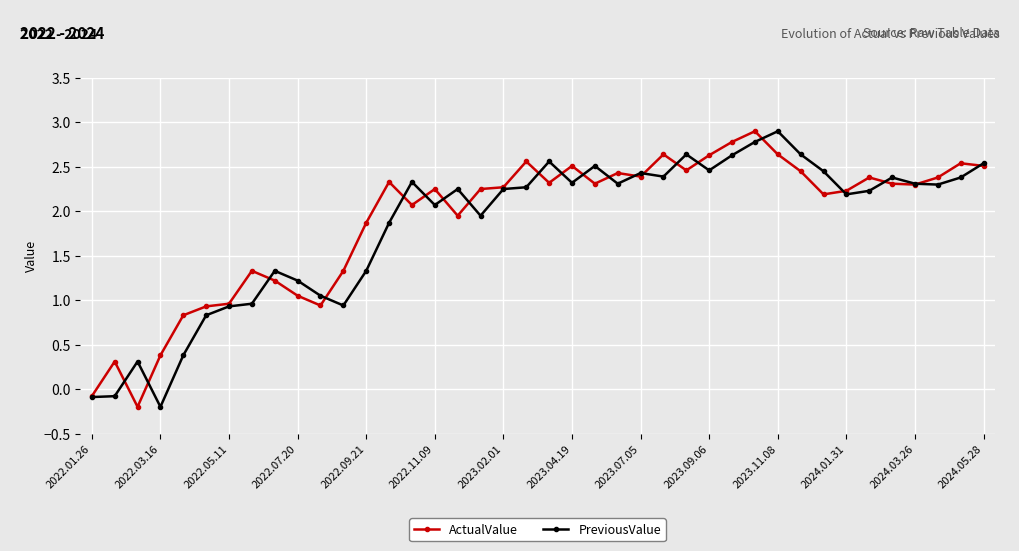

How many categories are shown in the chart?

40